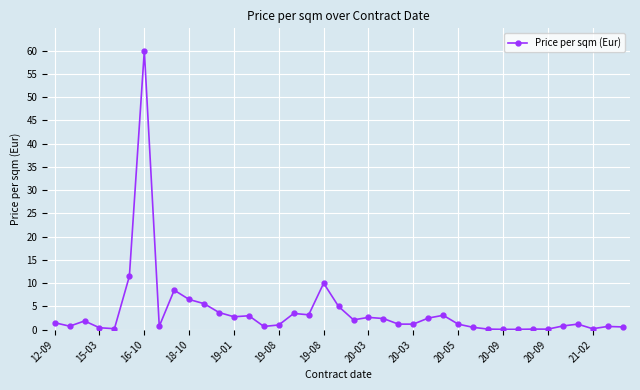

What is the value of the 10th point from the left?

6.5